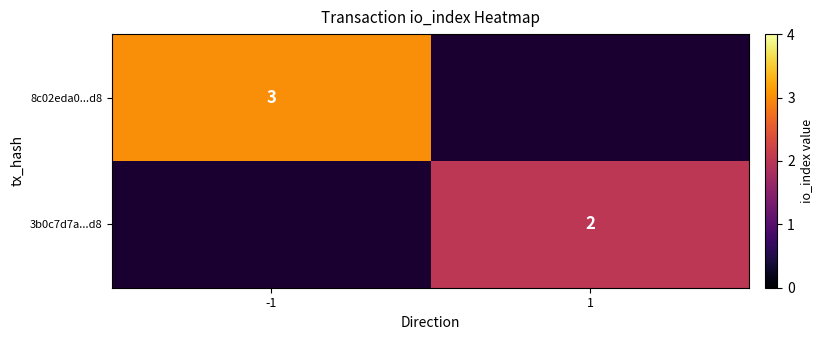

Is the value of 3b0c7d7a...d8 at 1 greater than the value of 8c02eda0...d8 at -1?

No